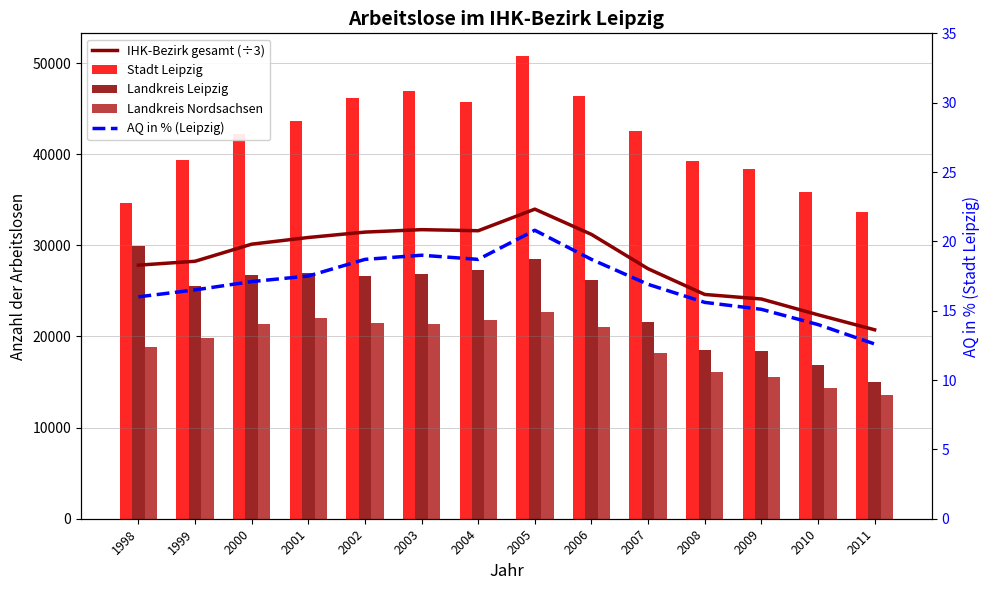

How many groups of bars are there?

14